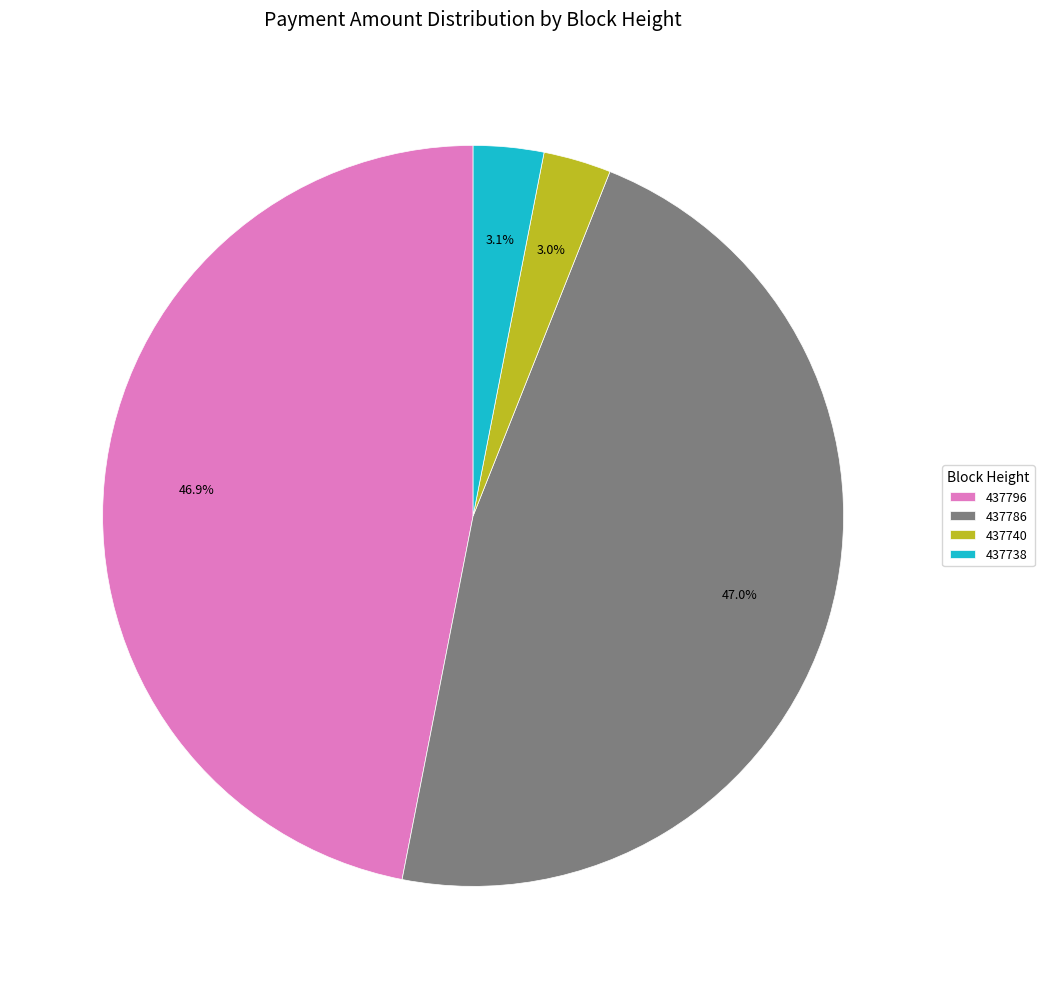

Between 437738 and 437796, which is larger?

437796